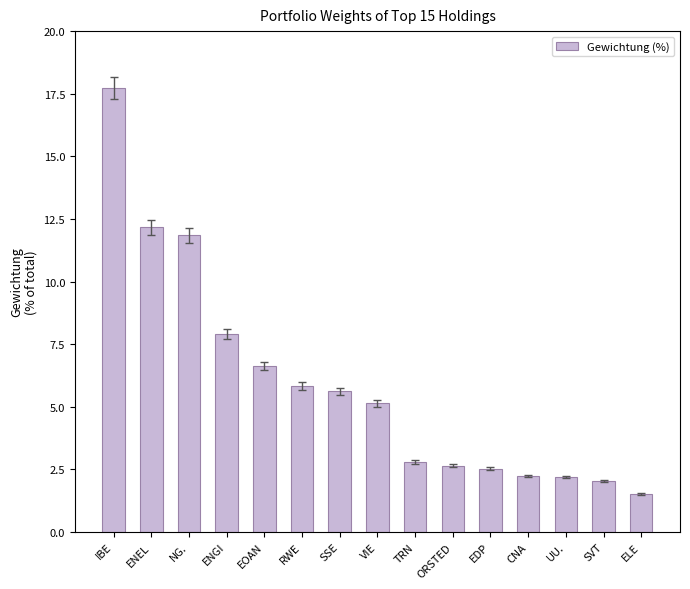

What position from the right is ENGI?

12